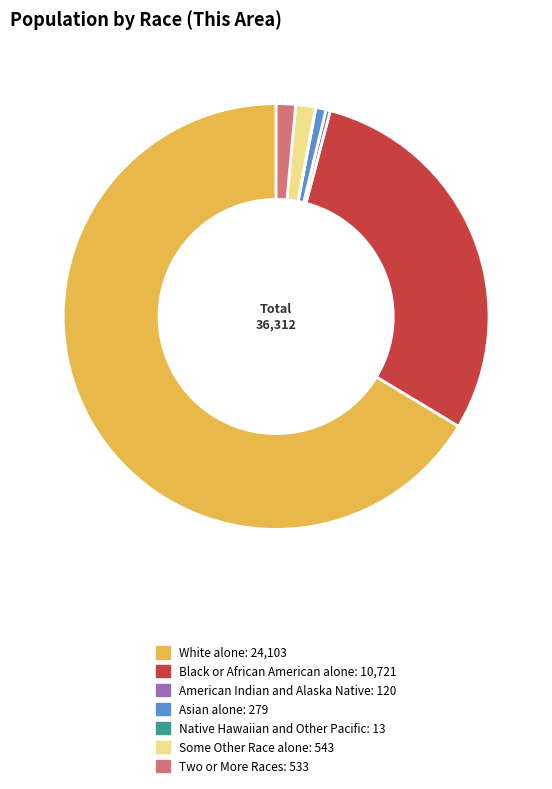

What is the ratio of the value at Asian alone to the value at Two or More Races?

0.5